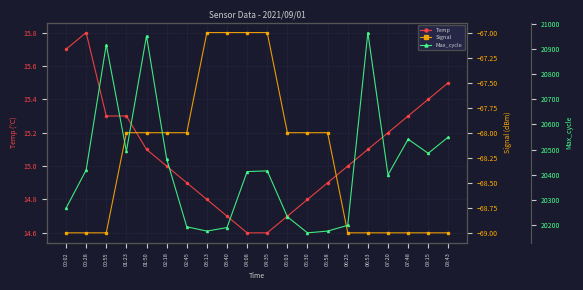

How many data points in Signal are above -68?

4